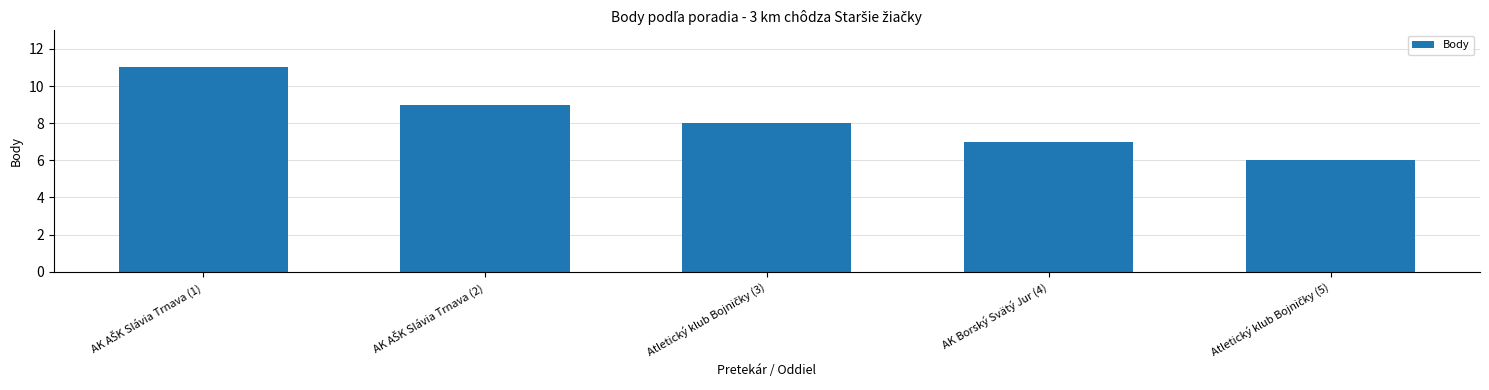

What is the value of the 3rd bar from the left?

8